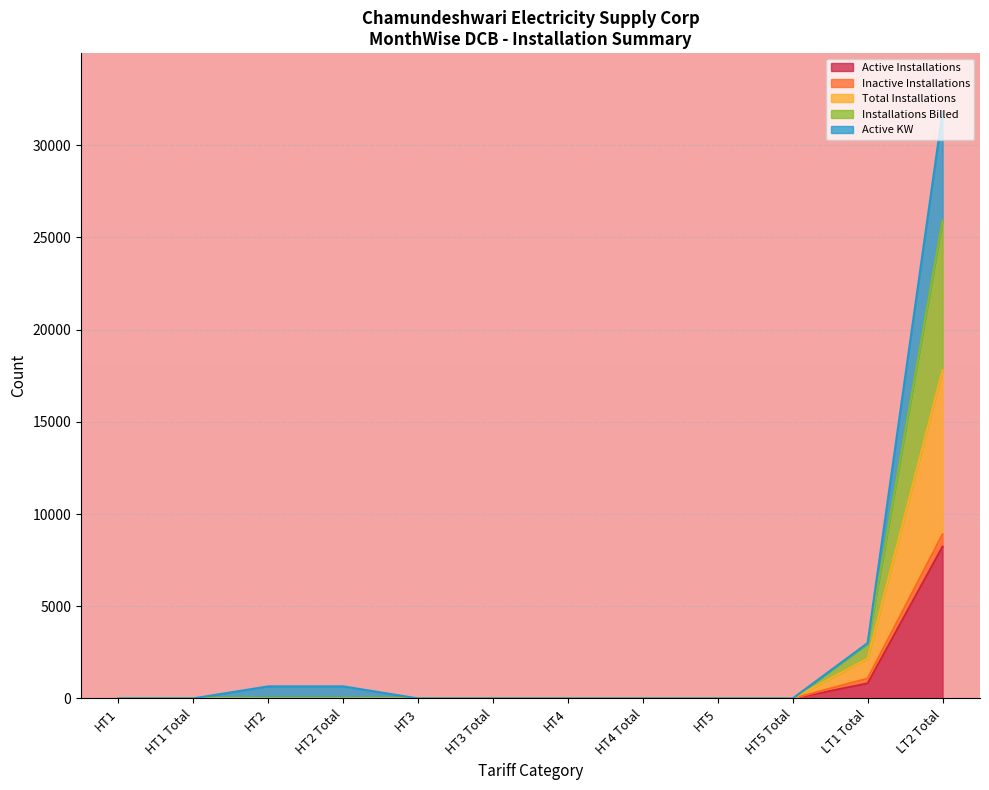

The Active Installations series shows 211 at LT1 Total. True or false?

False